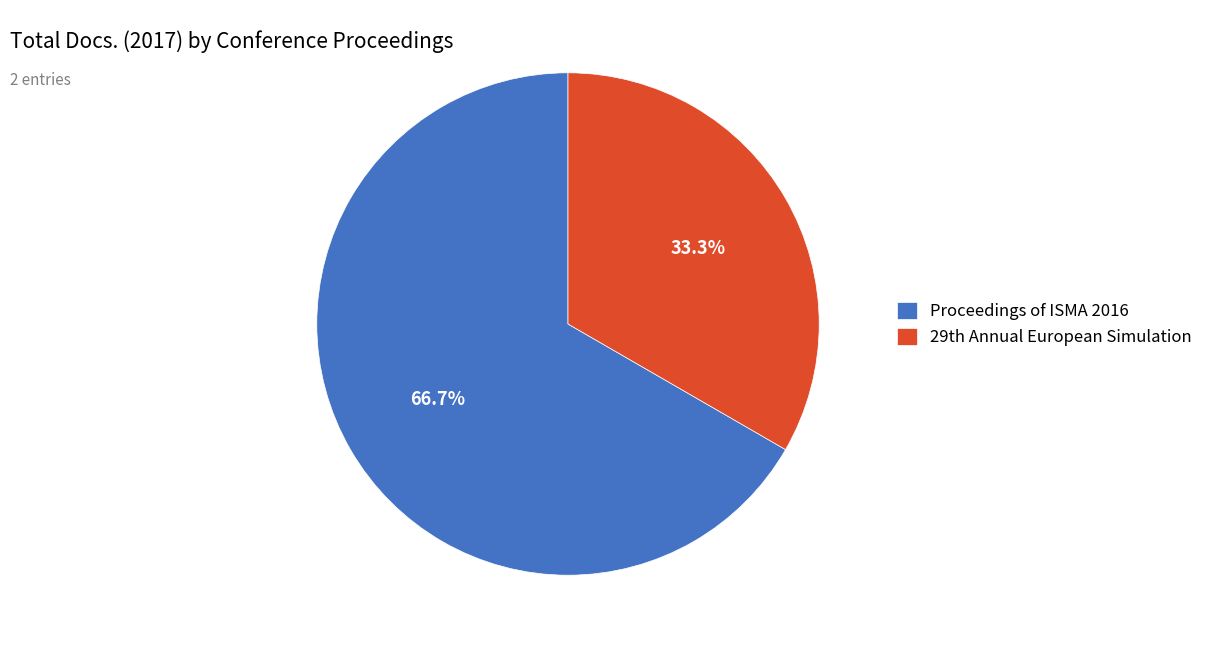

Which slice is the smallest?

29th Annual European Simulation